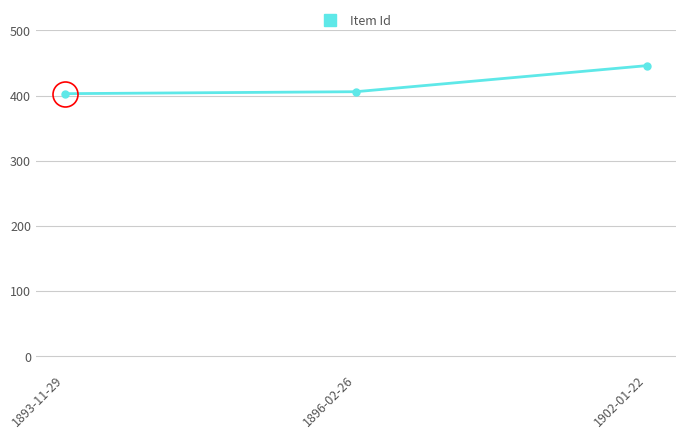

What is the average value?

418